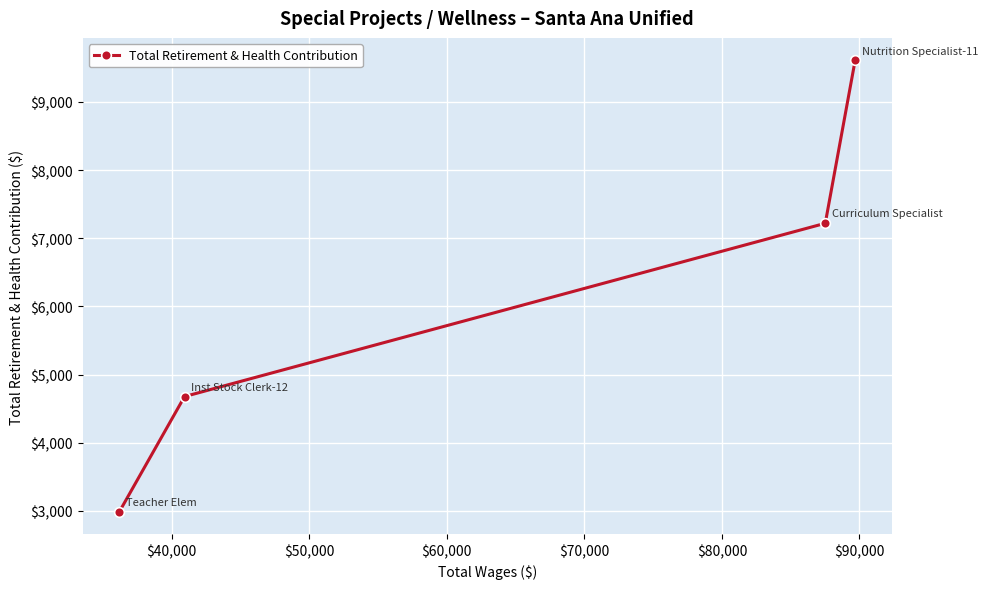

How many values are between 4677 and 9610?

3